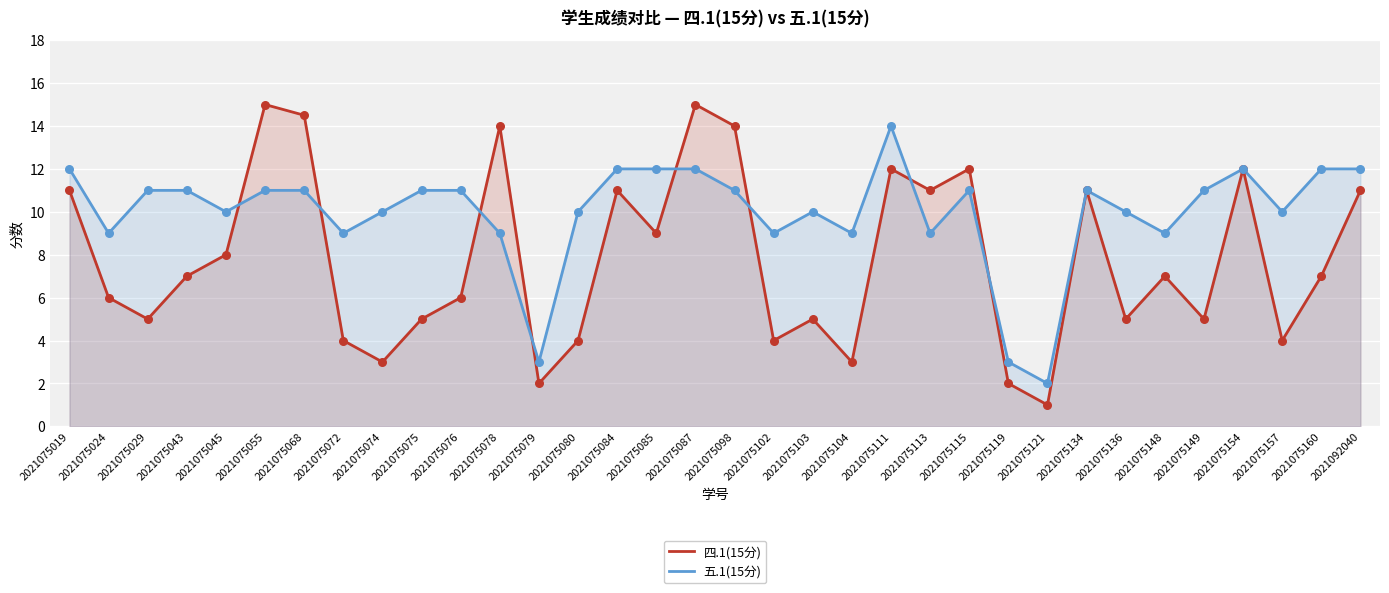

What are all the series names shown in the legend?

四.1(15分), 五.1(15分)